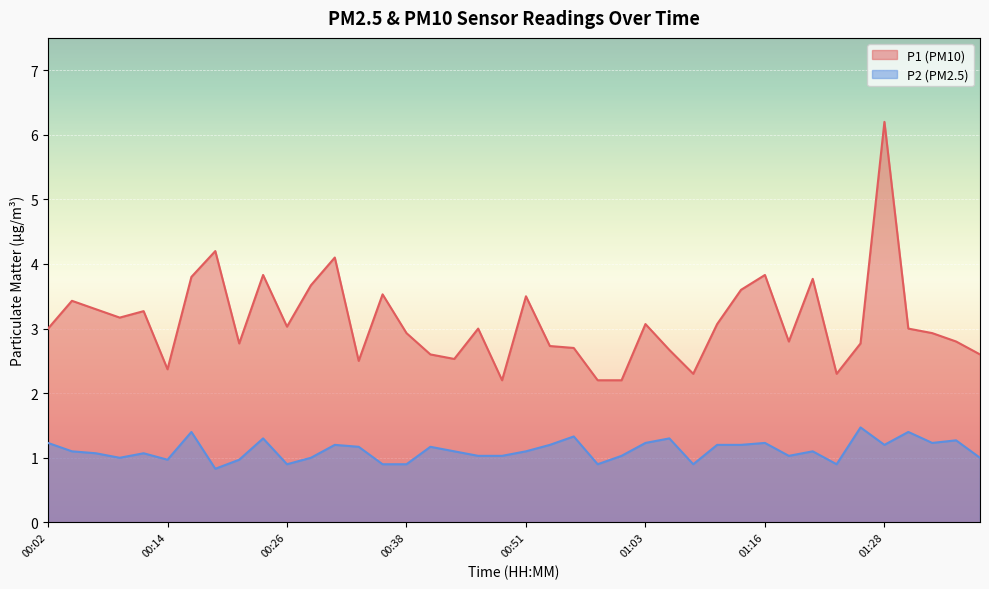

What is the sum of all P1 values?

124.3